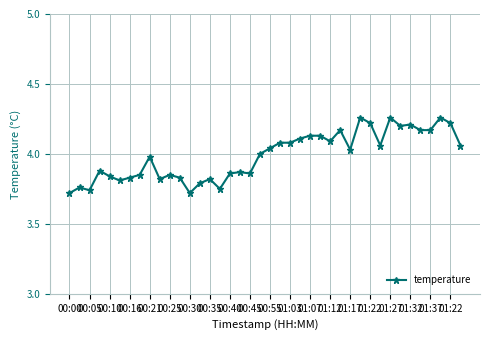

True or false: the data has more than 0 interior local peaks.

True